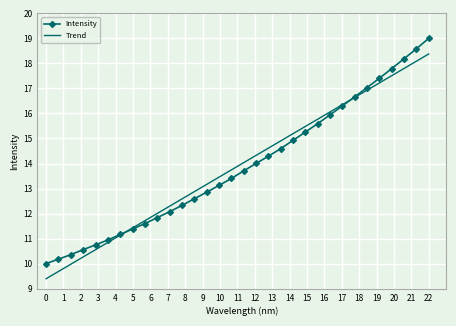

What is the minimum value shown in the chart?

9.4